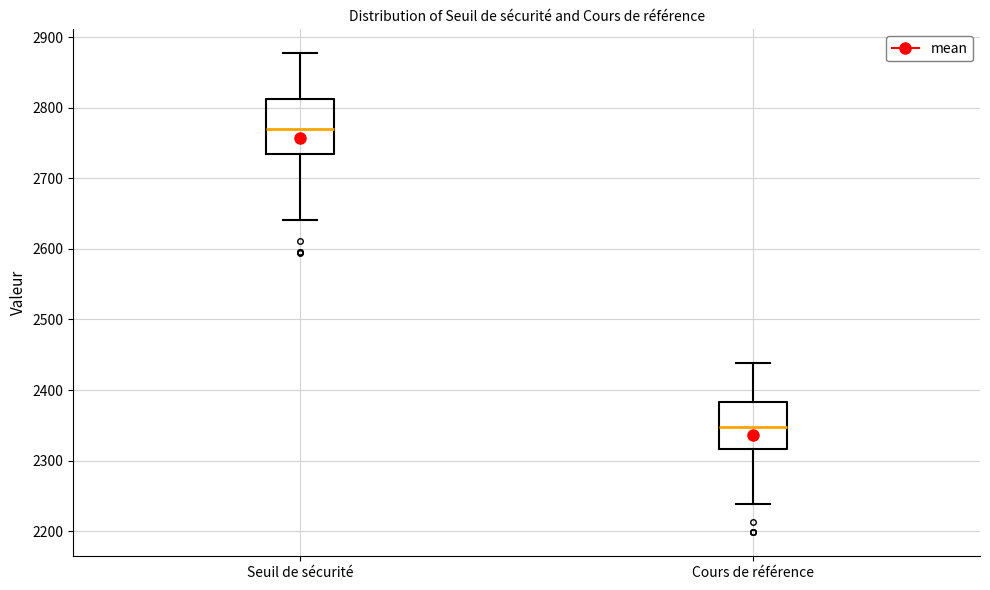

Which box has the highest median line?

Seuil de sécurité